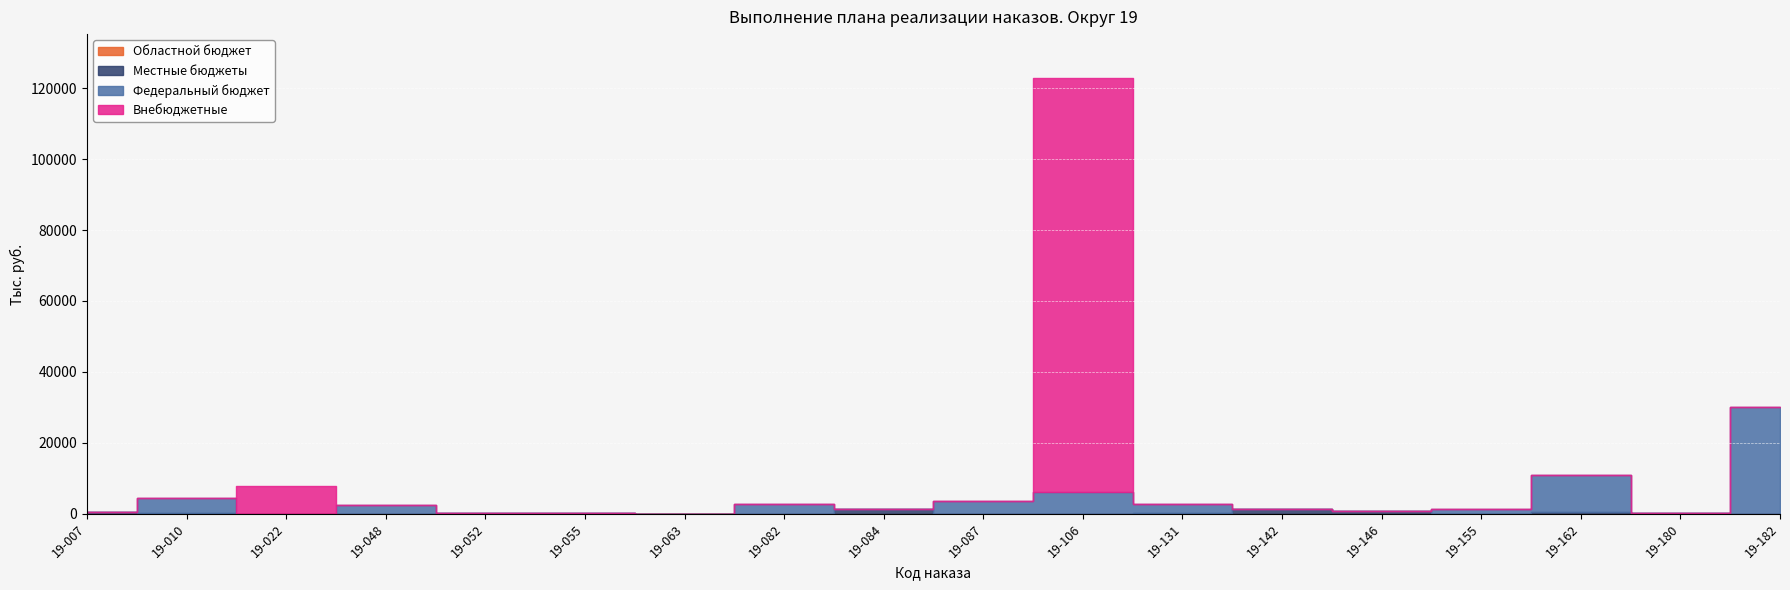

Between 19-155 and 19-180, which is larger?

19-155